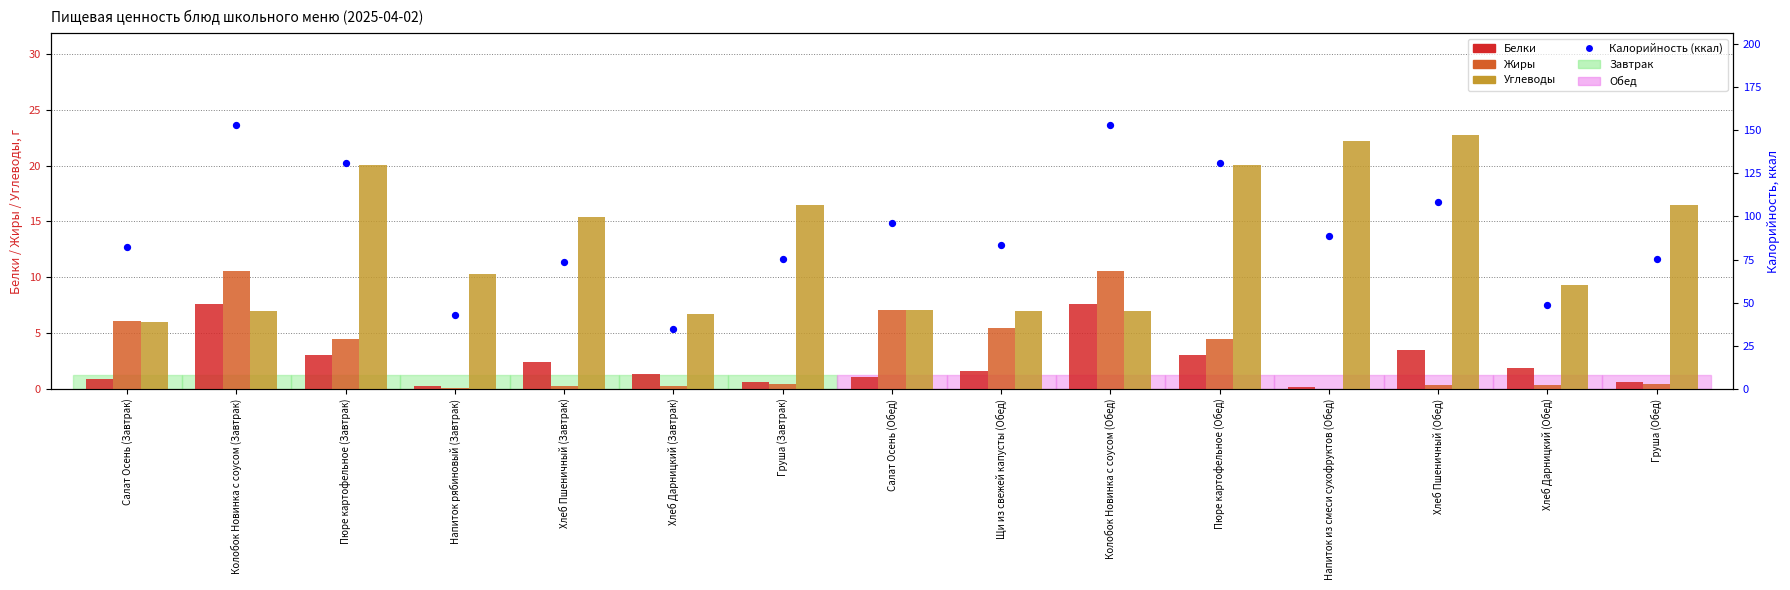

Is the value of Жиры at Груша (Обед) greater than the value of Калорийность (ккал) at Колобок Новинка с соусом (Обед)?

No